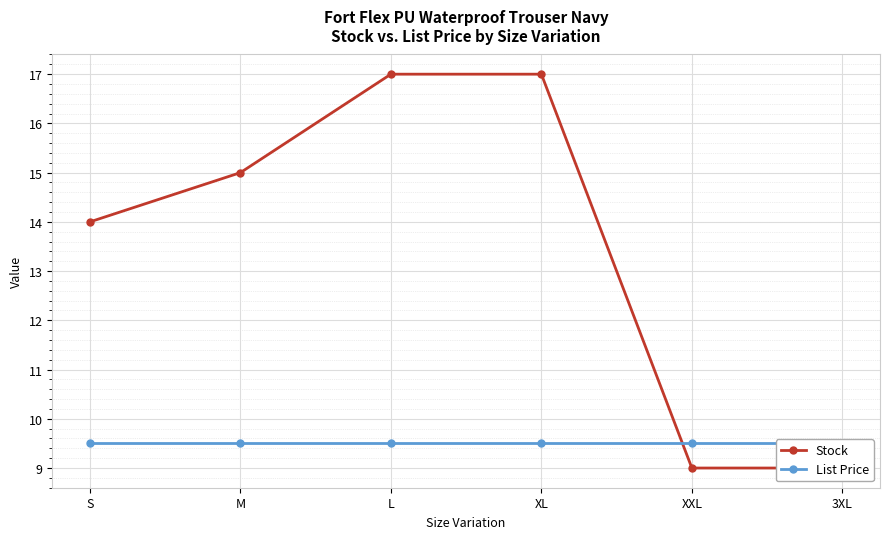

What are all the series names shown in the legend?

Stock, List Price